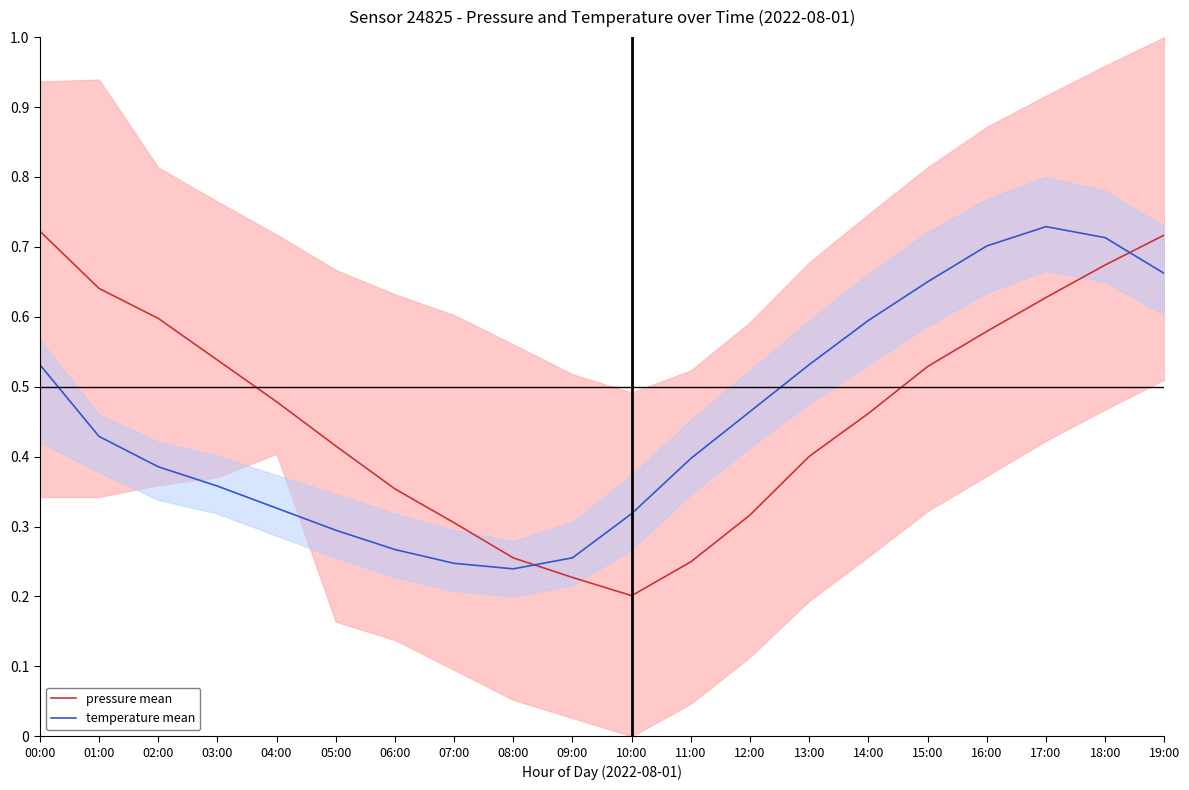

Is this an area chart (filled region under the line)?

No